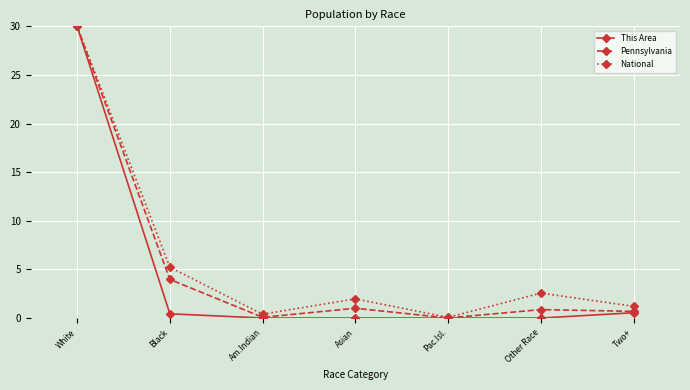

At which category is the sum across all series the highest?

White